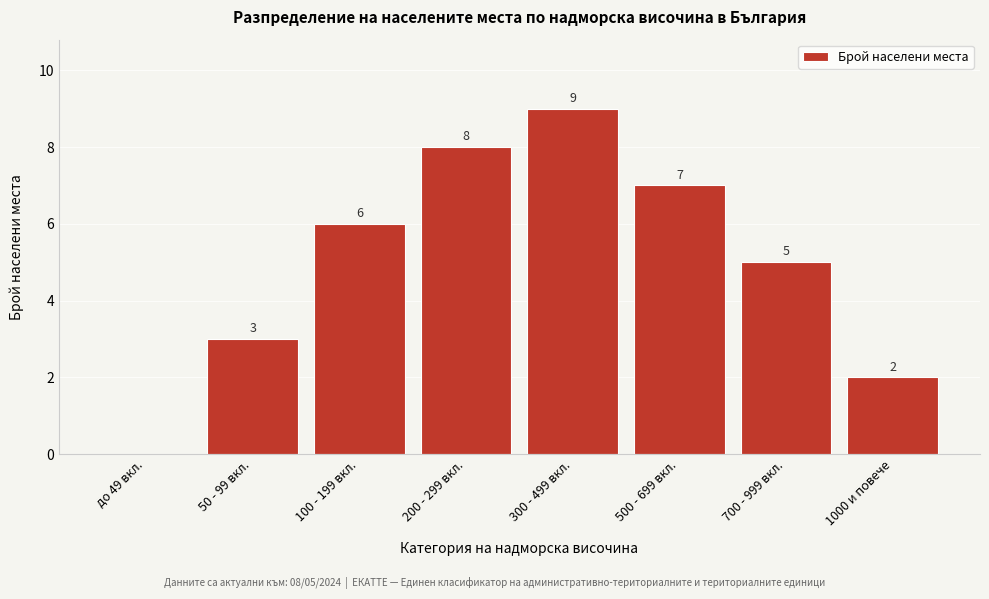

Reading left to right, list all the values displayed in this chart.

до 49 вкл.=0	50 - 99 вкл.=3	100 - 199 вкл.=6	200 - 299 вкл.=8	300 - 499 вкл.=9	500 - 699 вкл.=7	700 - 999 вкл.=5	1000 и повече=2